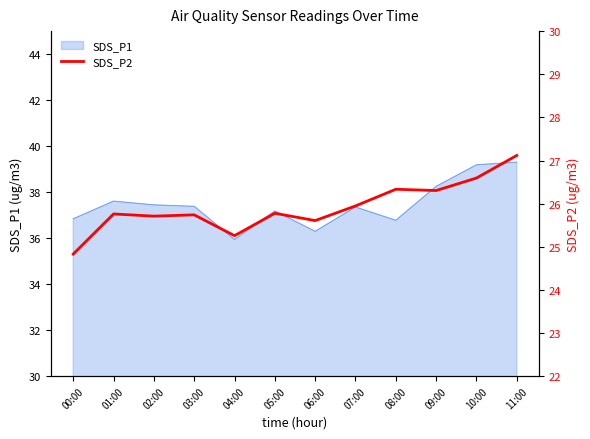

How many interior local valleys (lower than both neighbors) does the data have?

4